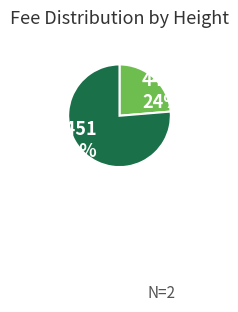

Which slice is the largest?

4451